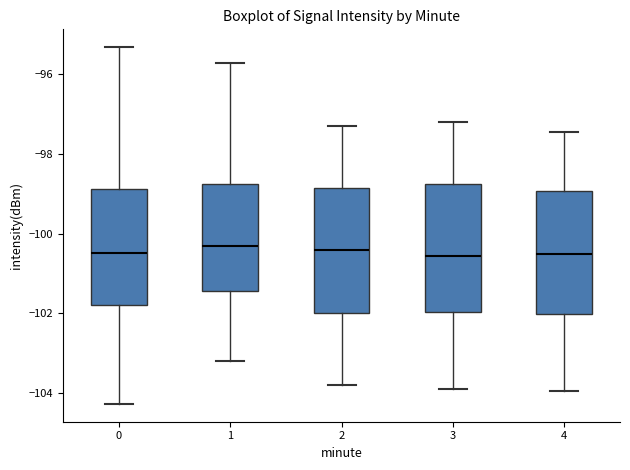

Where does the upper whisker of the box at x = 1 end on the y-axis? The values are not printed on the chart, so give them approximately, as read against the axis.

-95.8